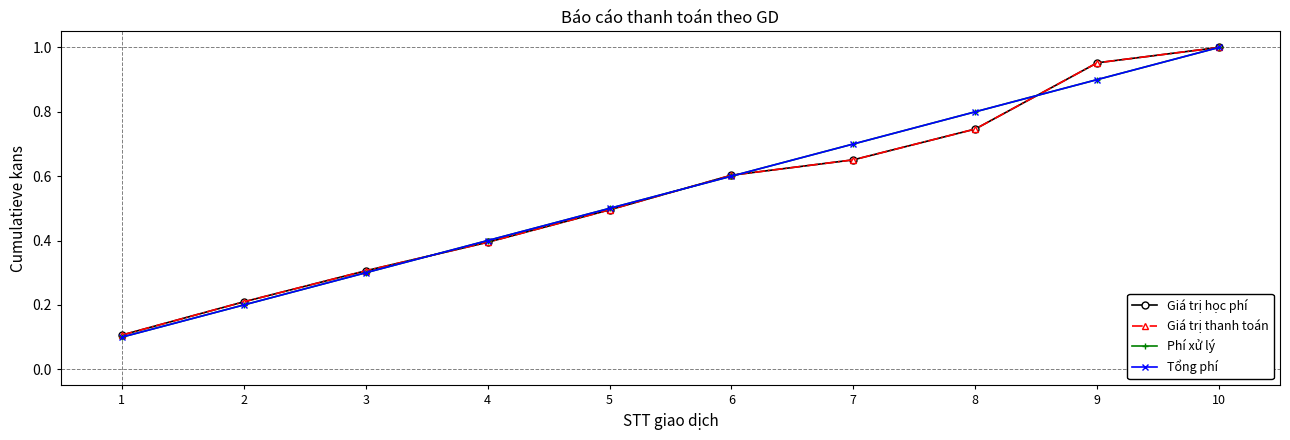

The value of Tổng phí at 8 is 0.8. True or false?

True